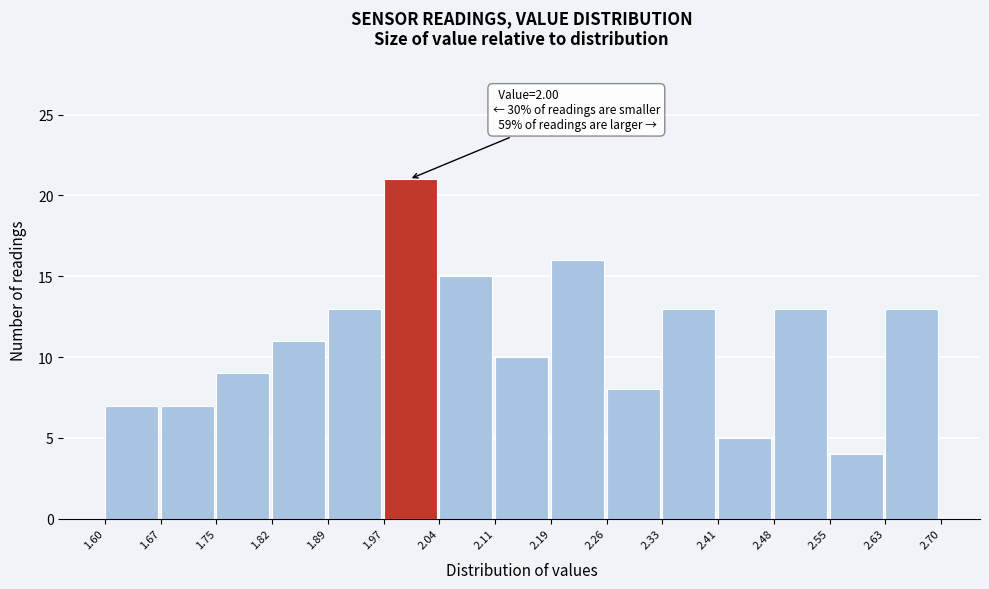

Which range on the x-axis has the tallest bar?

1.97 to 2.04